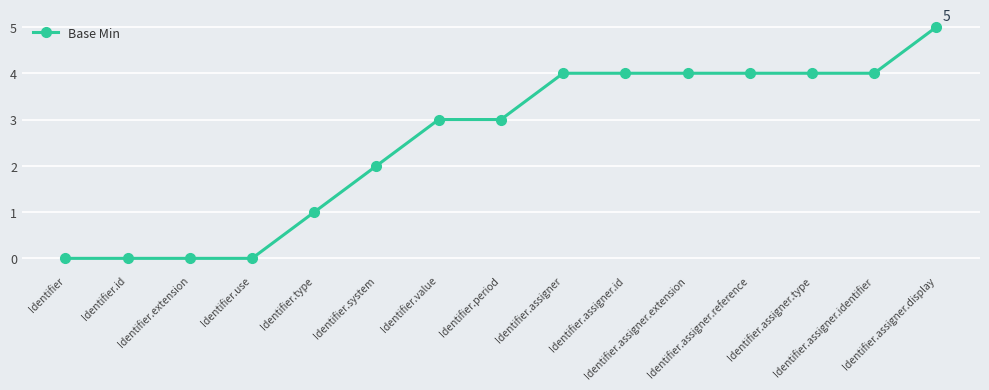

How many distinct data groups are displayed?

1